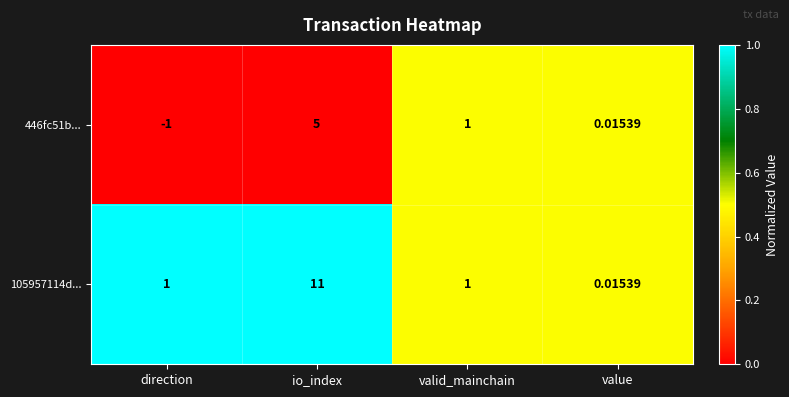

Which category has the highest value in the 105957114d... series?

io_index